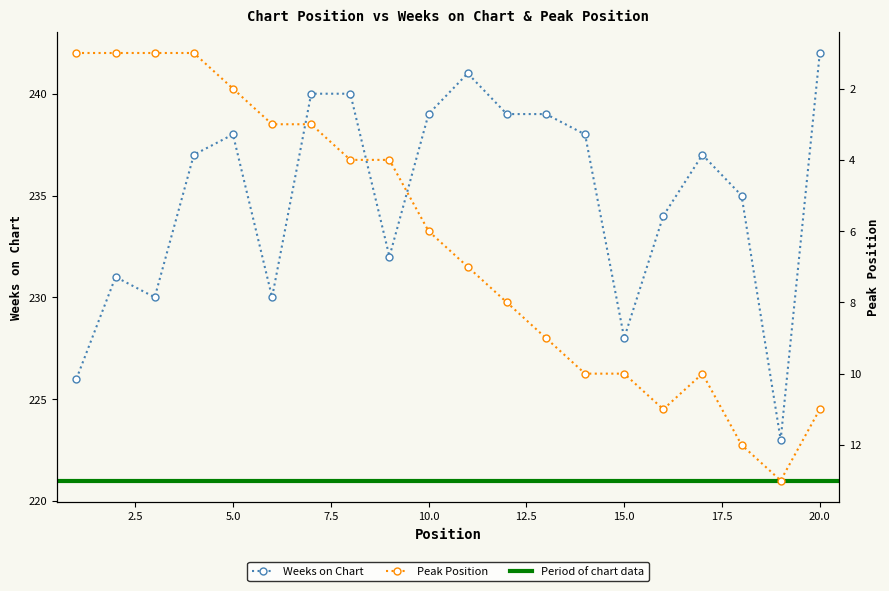

Reading left to right, list all the values displayed in this chart.

Weeks on Chart: 1=226	2=231	3=230	4=237	5=238	6=230	7=240	8=240	9=232	10=239	11=241	12=239	13=239	14=238	15=228	16=234	17=237	18=235	19=223	20=242
Peak Position: 1=1	2=1	3=1	4=1	5=2	6=3	7=3	8=4	9=4	10=6	11=7	12=8	13=9	14=10	15=10	16=11	17=10	18=12	19=13	20=11